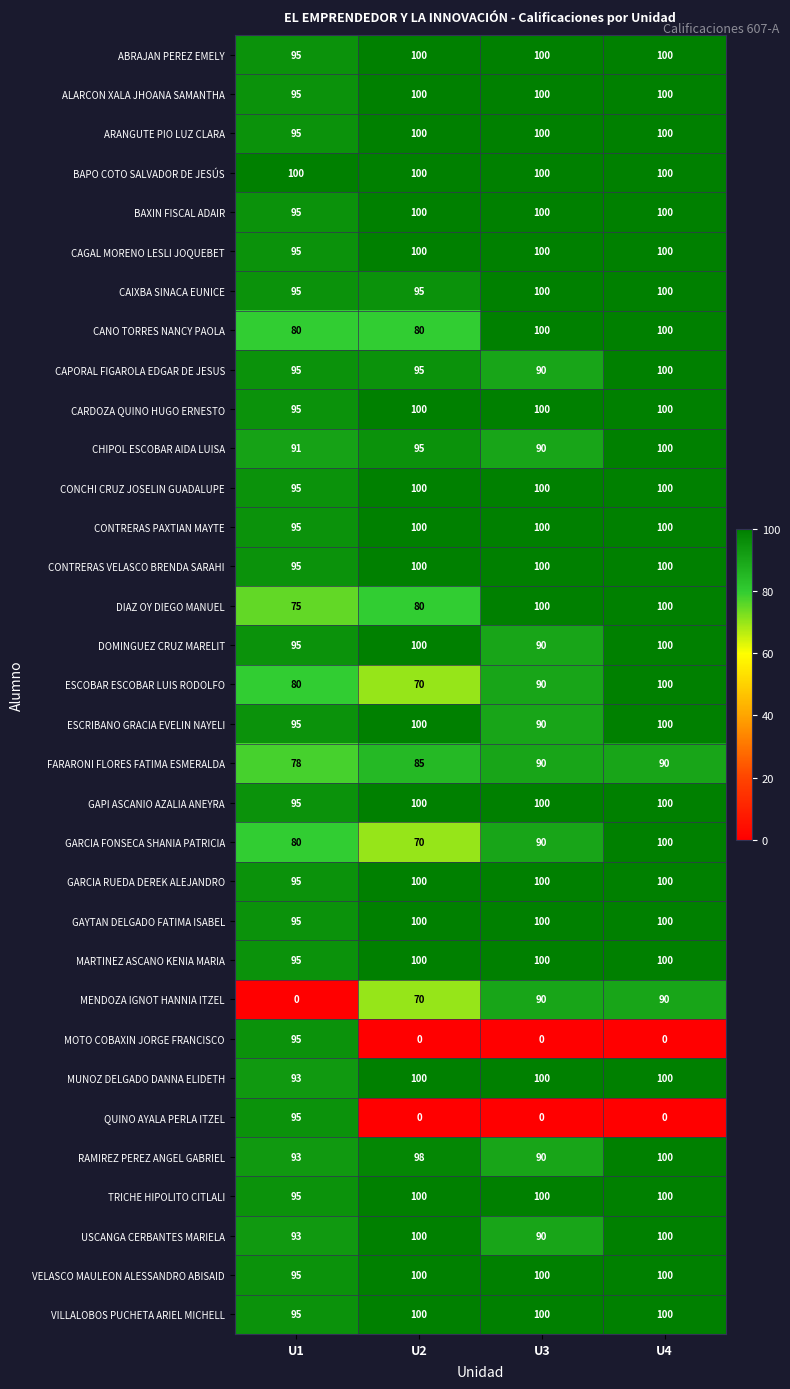

At which category is the sum across all series the highest?

U4